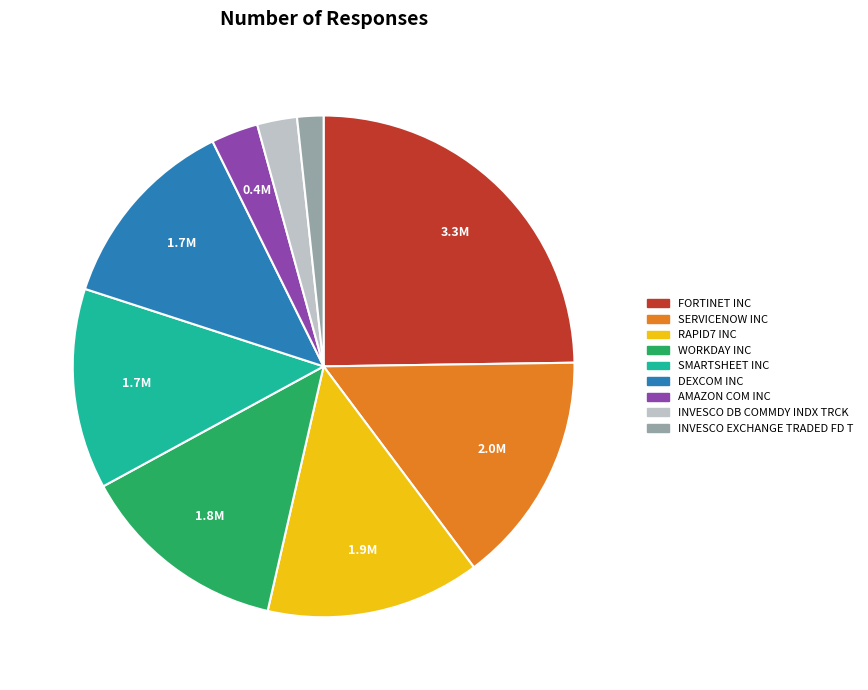

Count the number of slices in the pie.

9